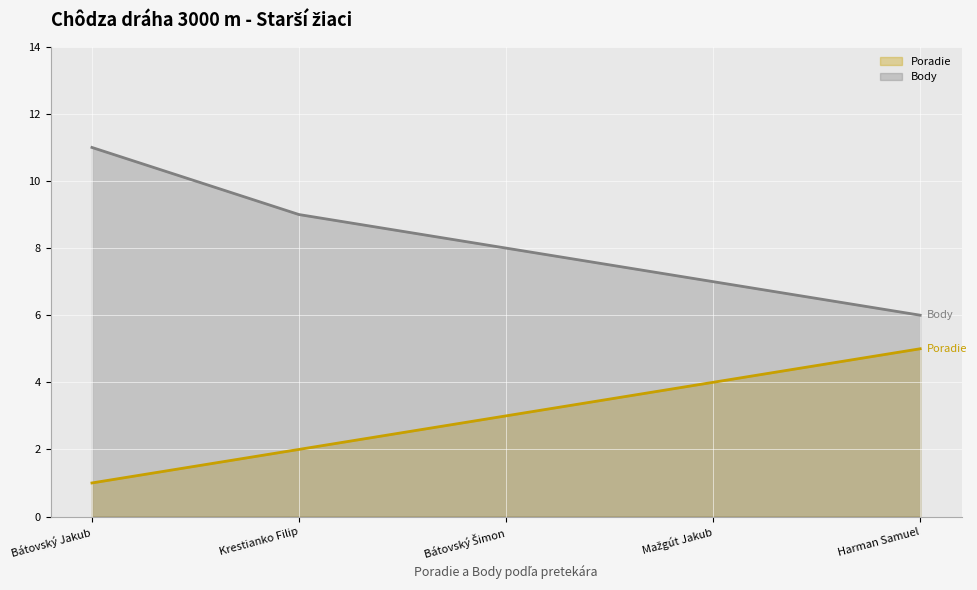

The value of Poradie at Bátovský Jakub is 1. True or false?

False